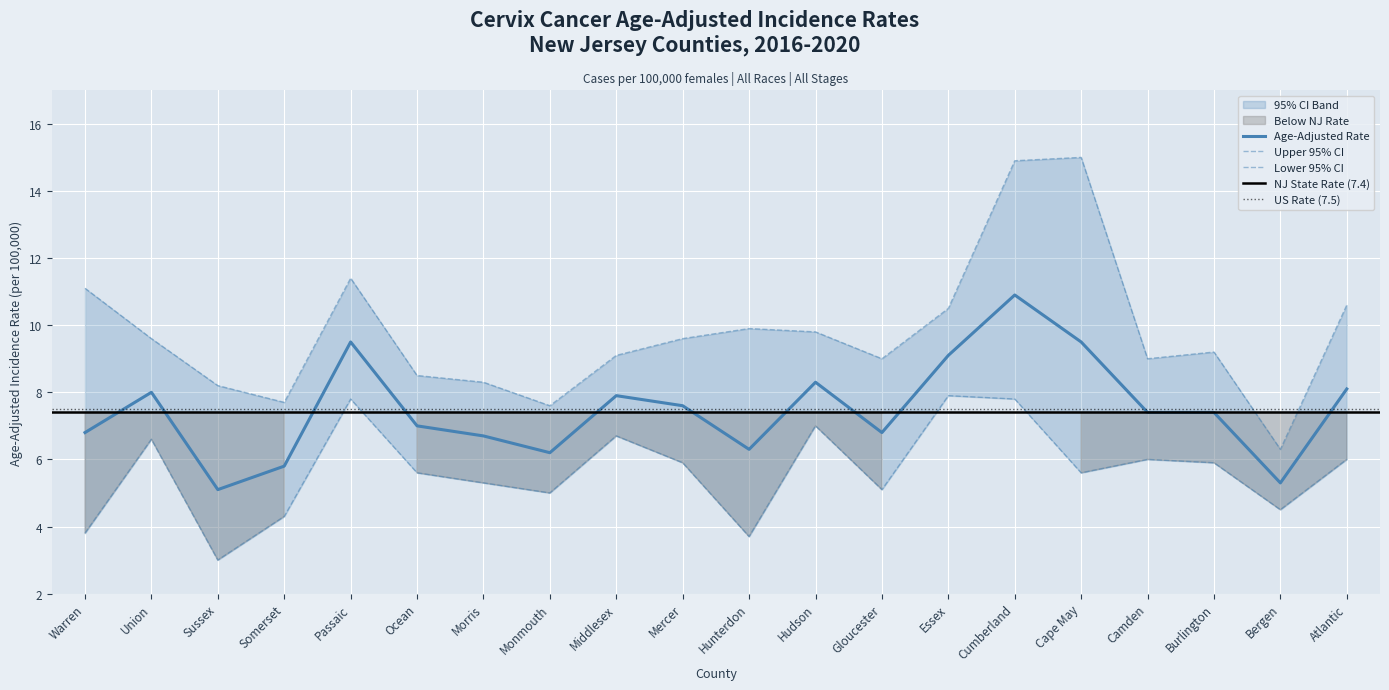

Which series has the widest spread of values?

Upper 95% CI